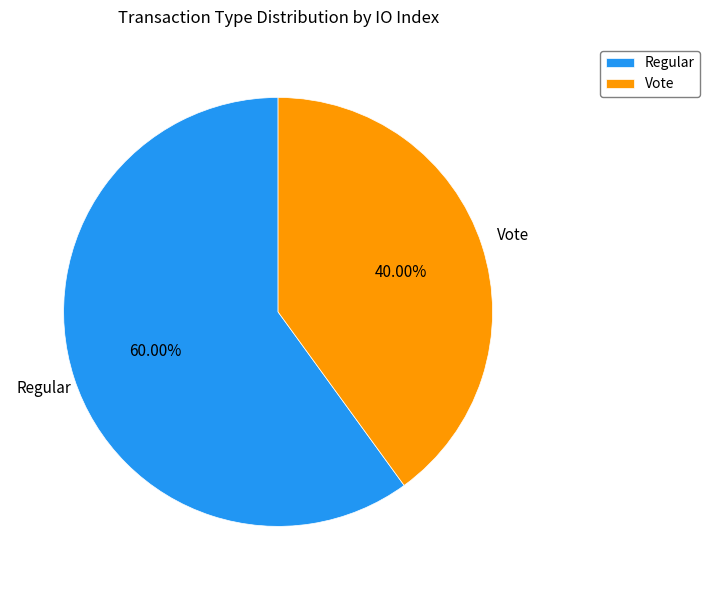

Count the number of slices in the pie.

2